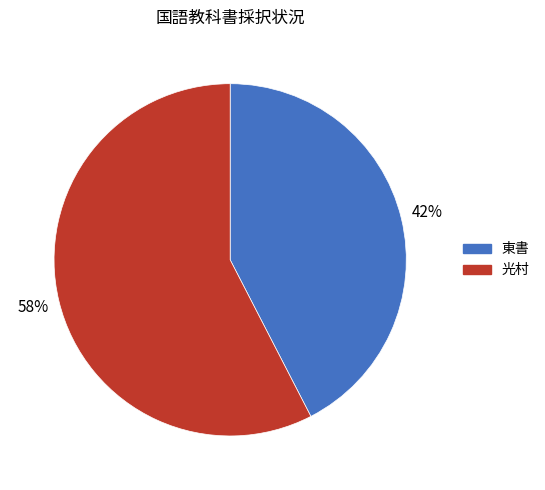

Is there a majority slice in this chart?

Yes